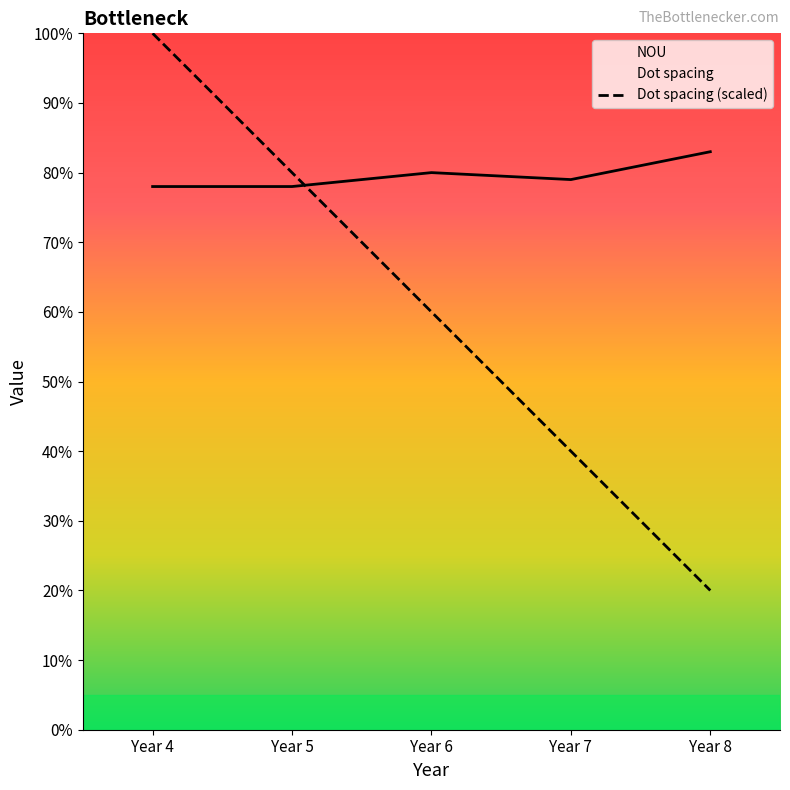

List the labels in order of Dot spacing value, smallest first.

Year 8, Year 7, Year 6, Year 5, Year 4